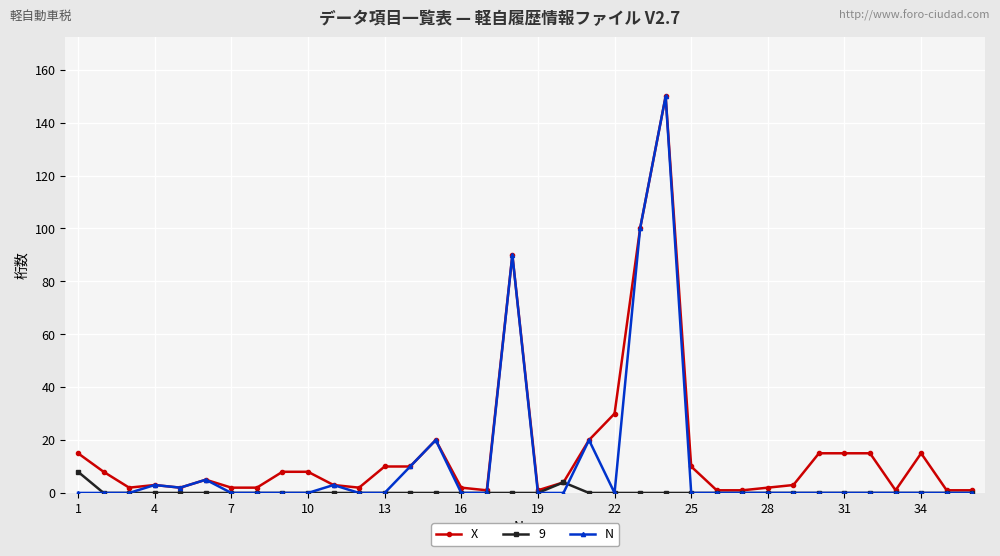

What is the maximum value shown in the chart?

150